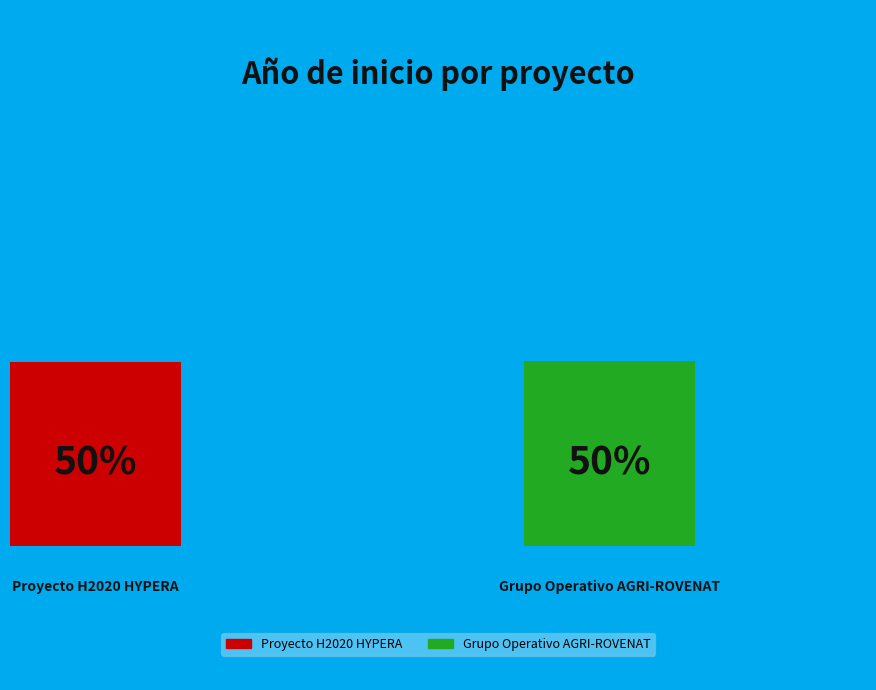

Count the number of slices in the pie.

2